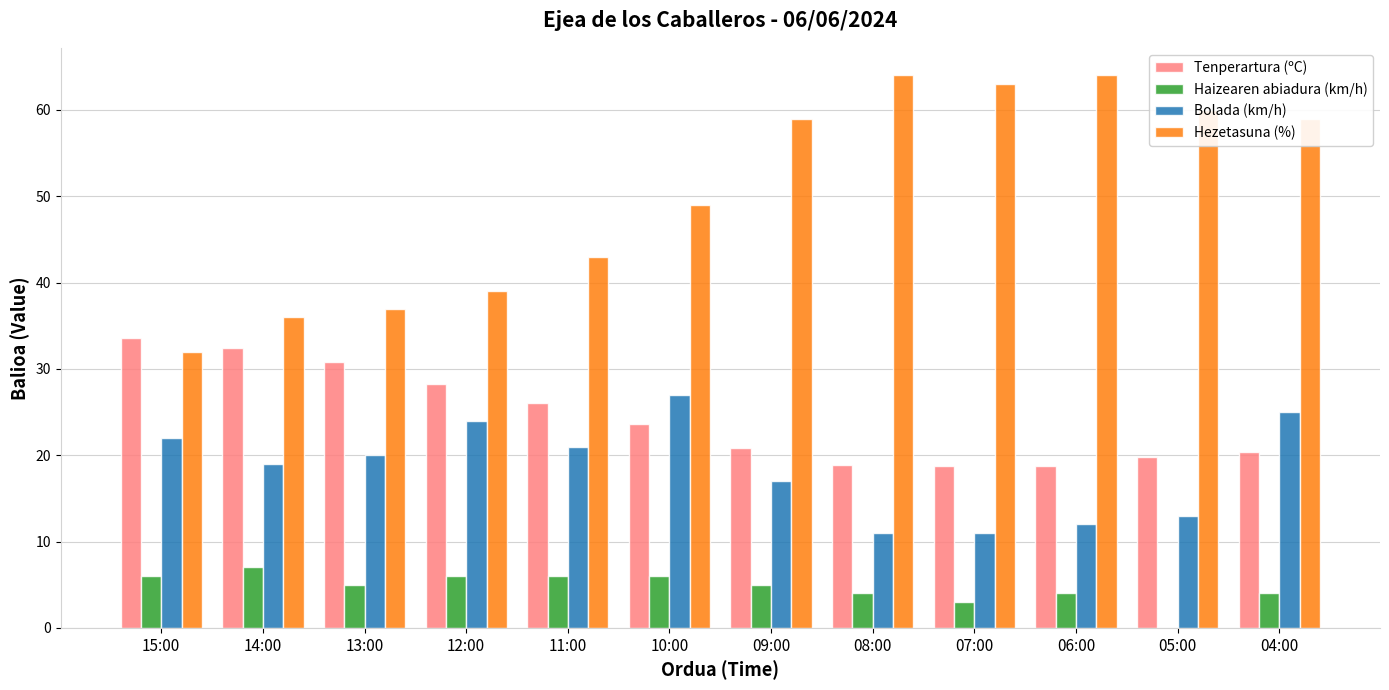

What is the maximum value for Hezetasuna (%)?

64.0